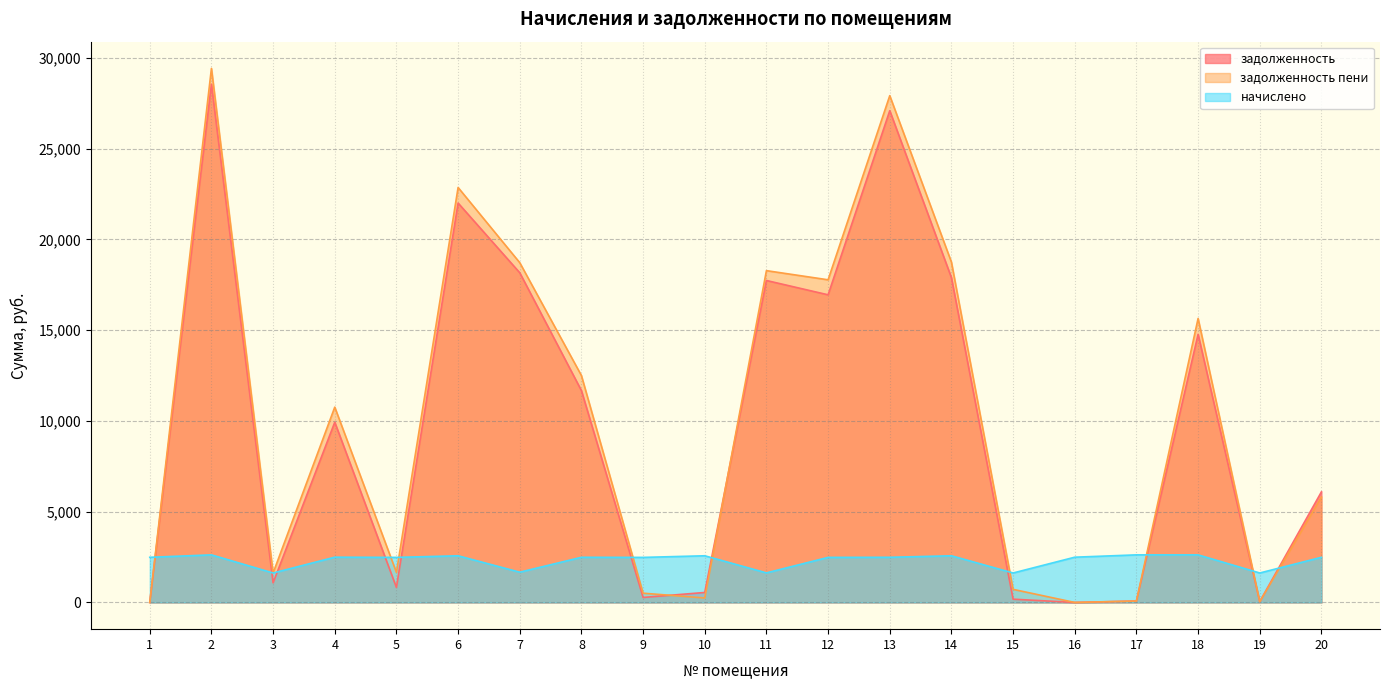

What is the difference between the maximum and minimum values in the задолженность пени series?

29429.5